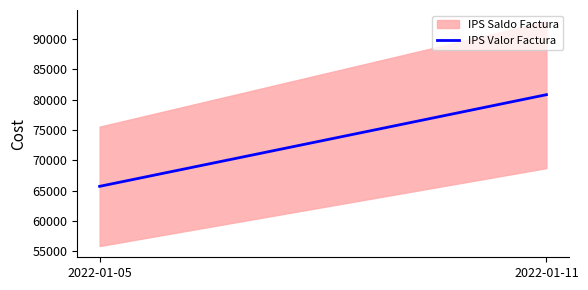

What is the change in value from 2022-01-05 to 2022-01-11?

+15132